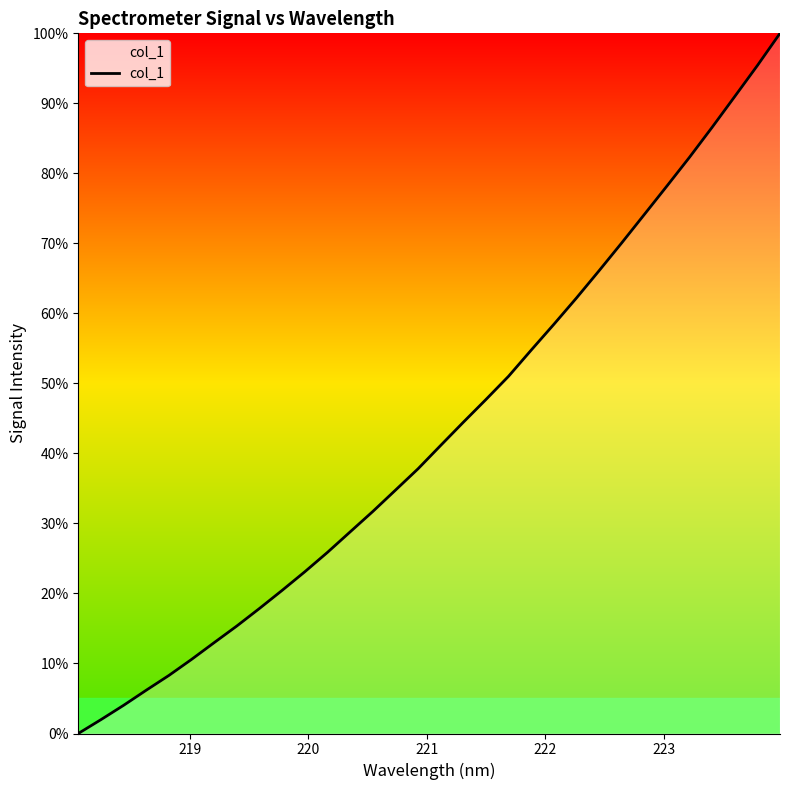

What is the greatest value displayed?

100.0